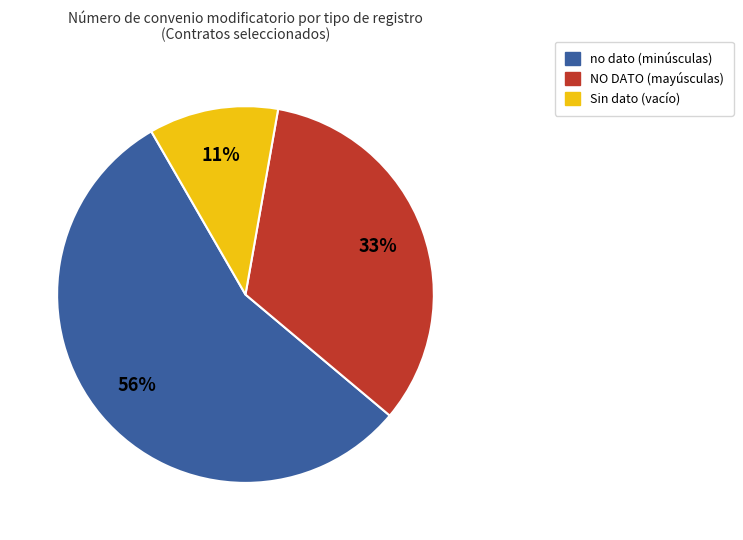

Is there any slice that represents more than half of the pie?

Yes